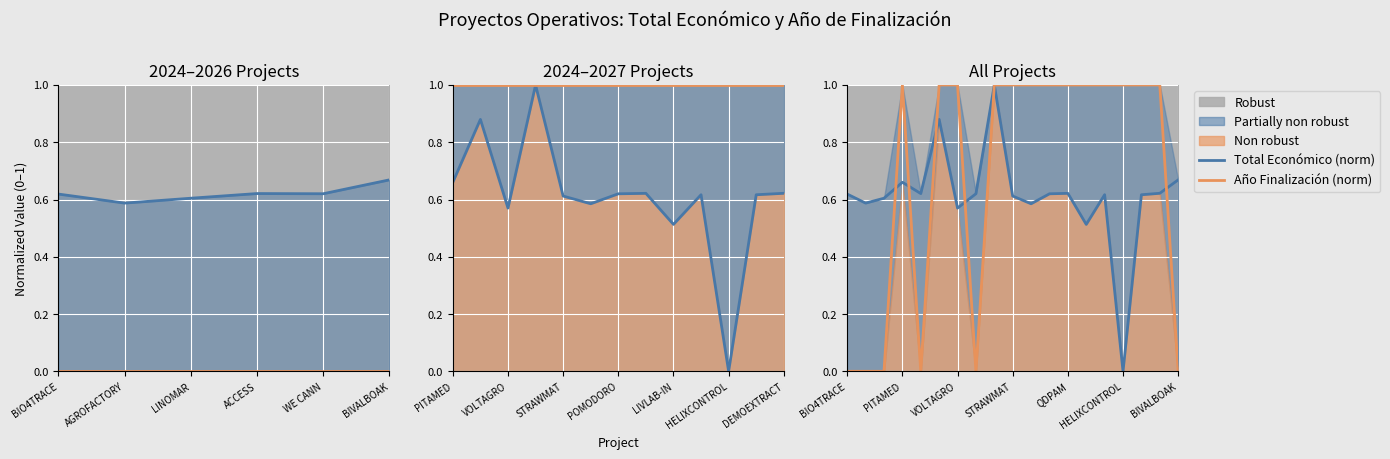

How many values in Año Finalización (norm) are above zero?

13